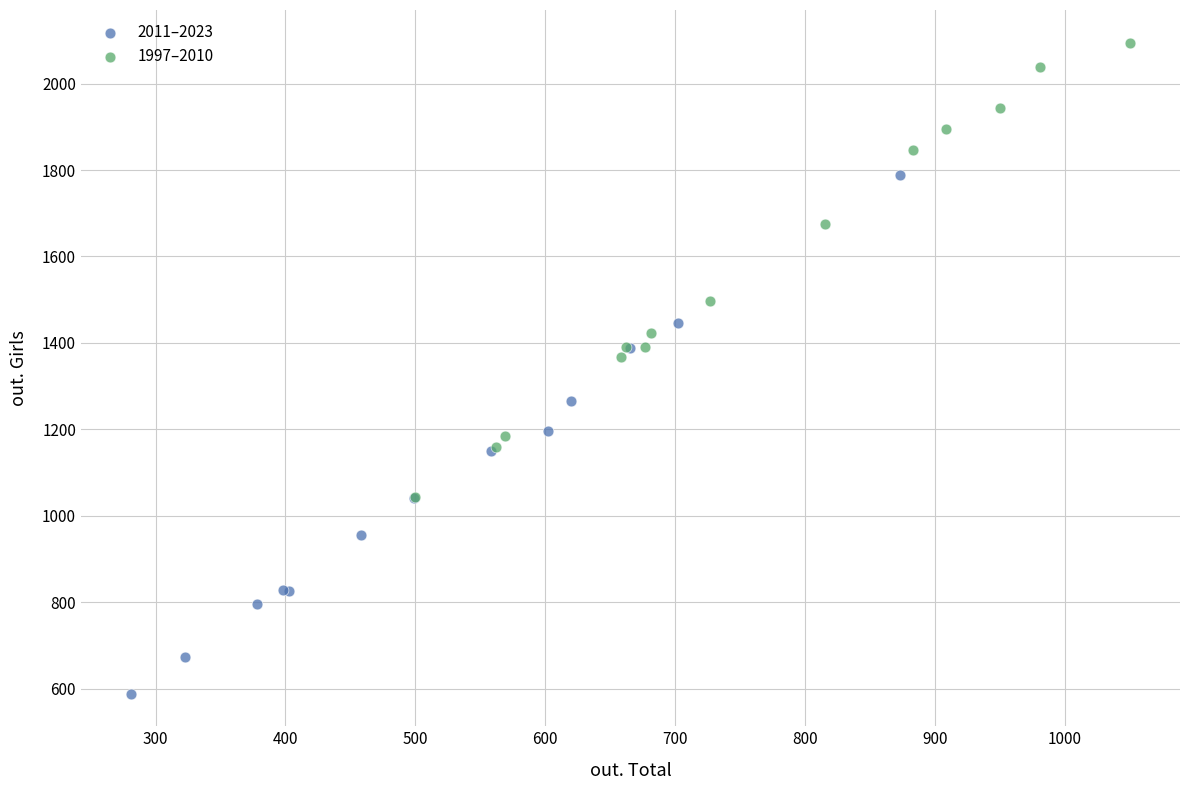

What are all the series names shown in the legend?

2011–2023, 1997–2010